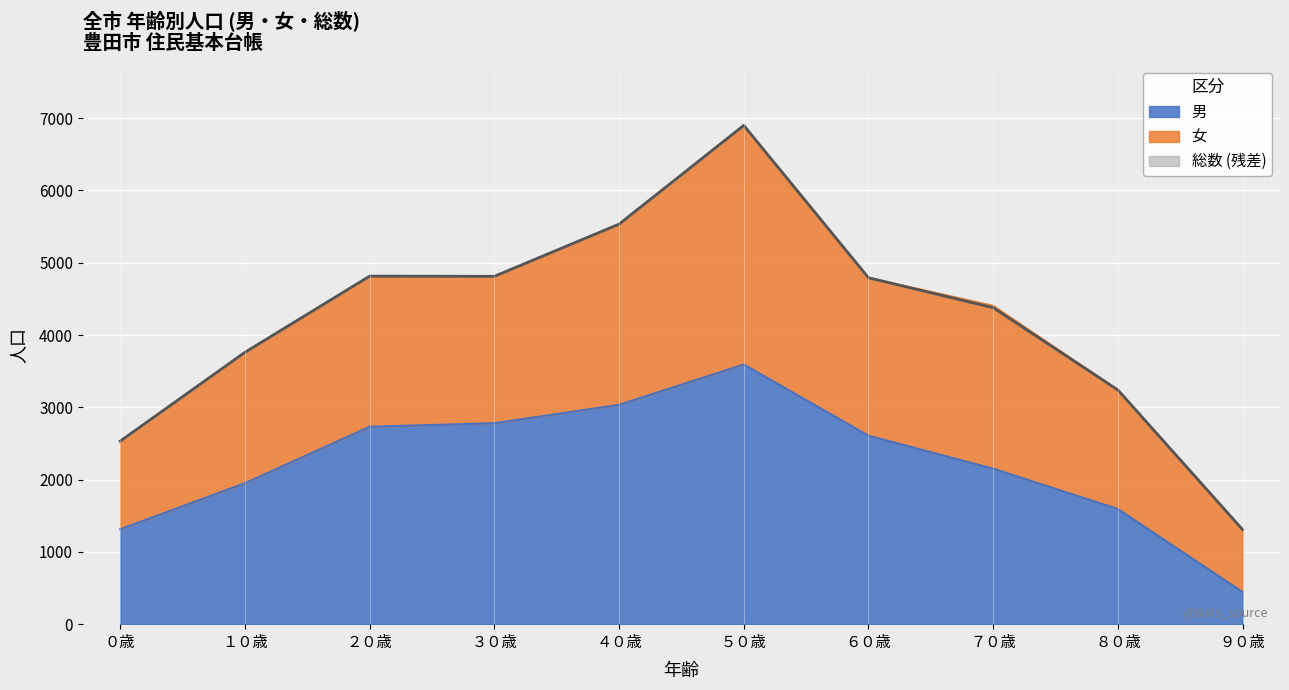

Does the chart display data point markers on the line(s)?

No